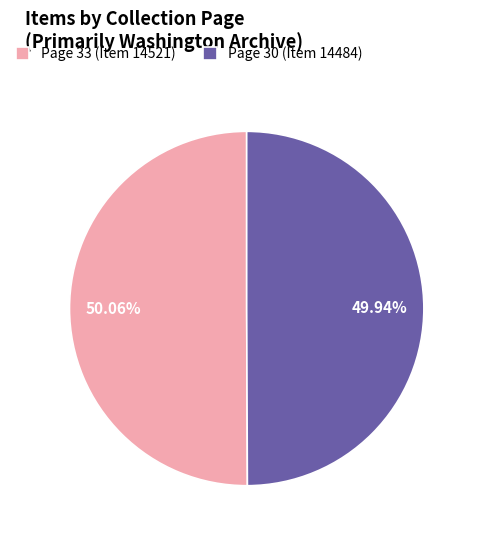

Approximately how many times larger is the value at Page 30 (Item 14484) compared to Page 33 (Item 14521)?

1.0